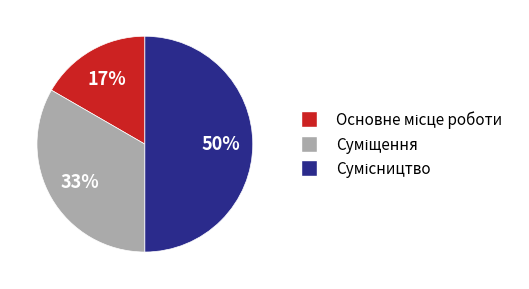

To the nearest percent, what is the average slice percentage?

33%